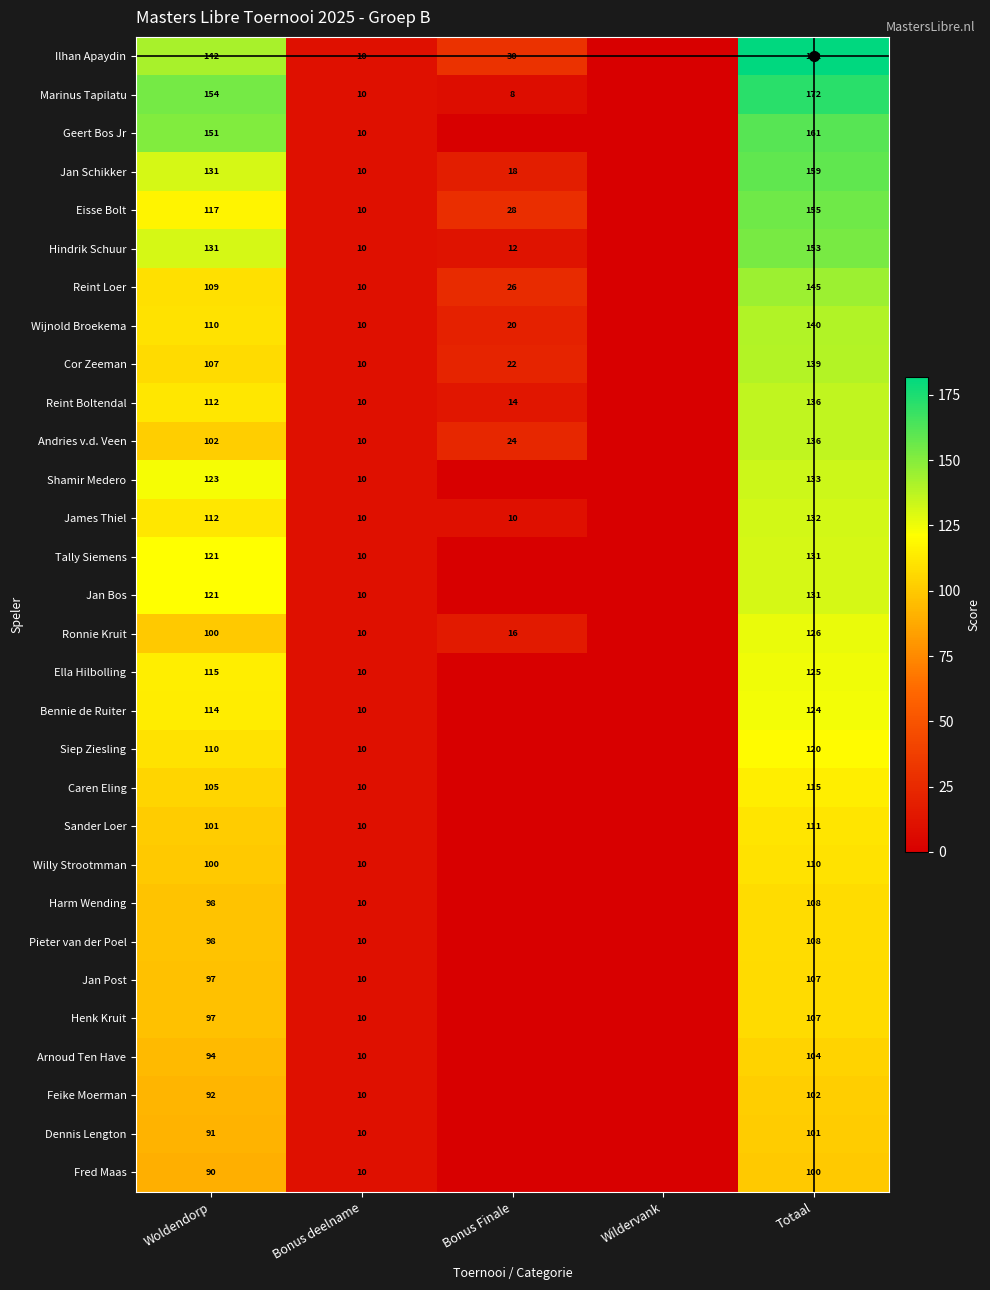

At which label is Wijnold Broekema closest to 70?

Woldendorp